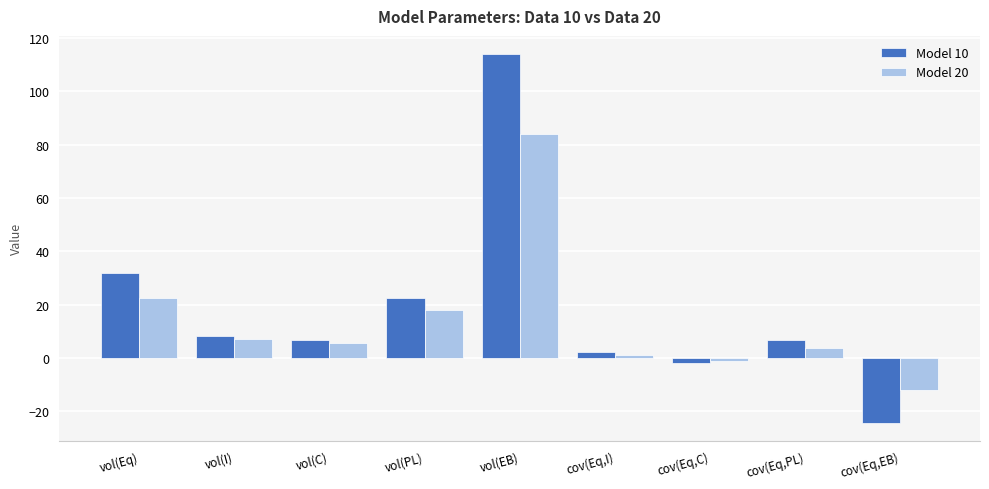

Which series has the largest total across all categories?

Model 10